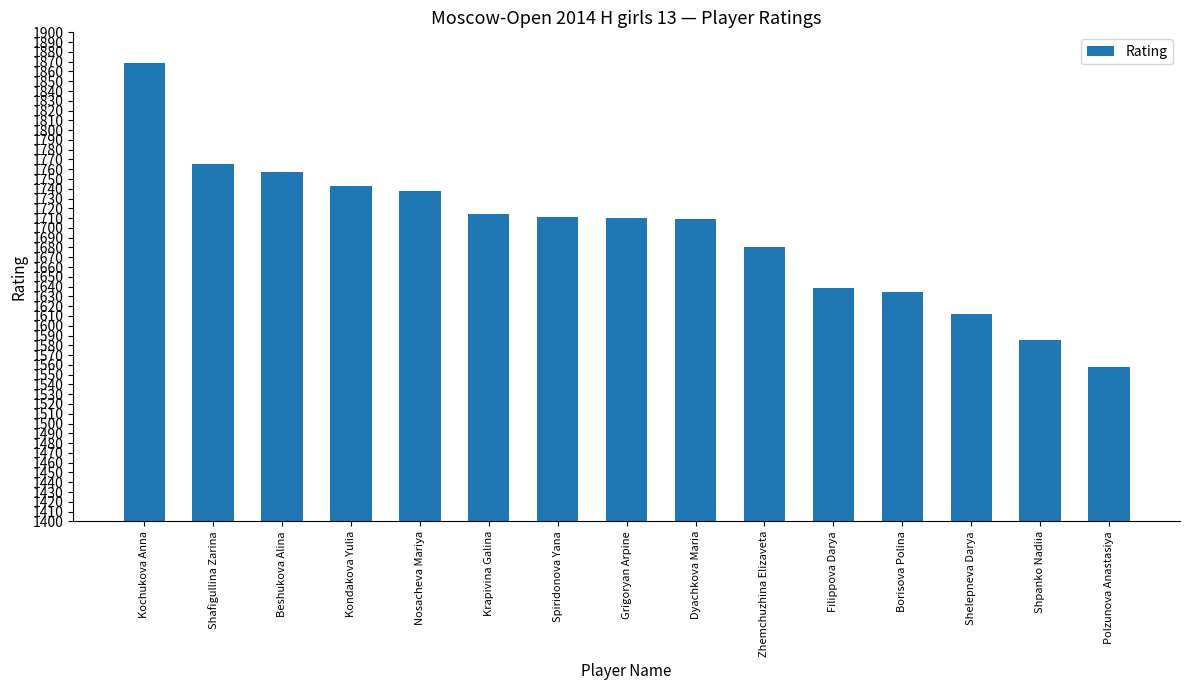

Read the value at Shelepneva Darya, to the nearest 50.

1600